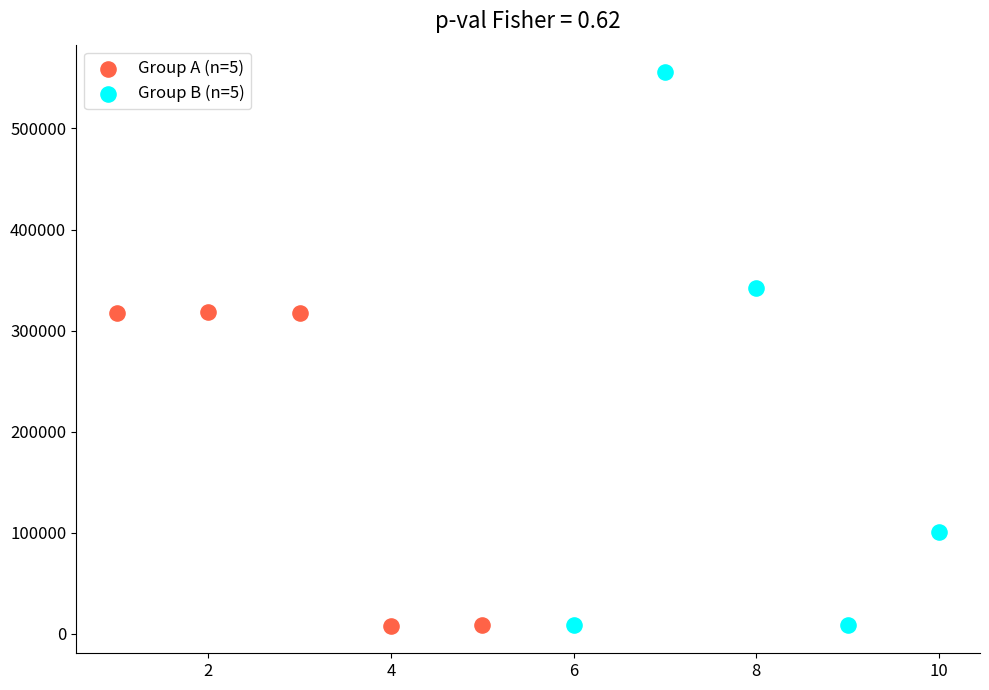

What are all the series names shown in the legend?

Group A (n=5), Group B (n=5)